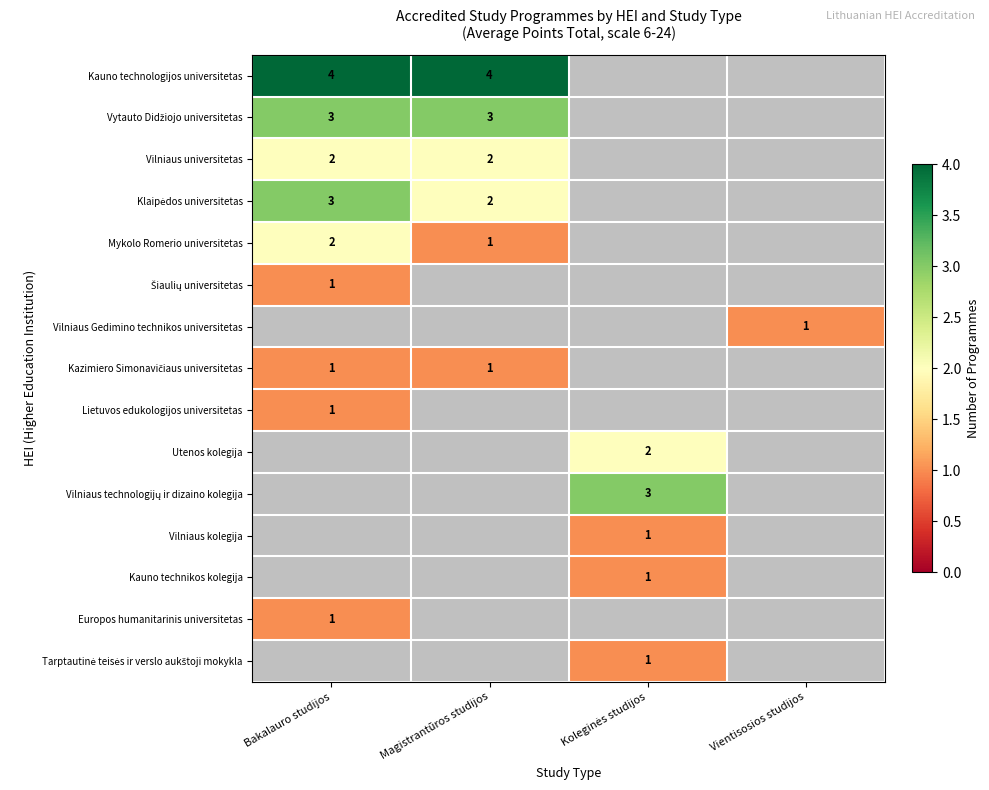

Which has a higher value, Koleginės studijos or Bakalauro studijos?

Bakalauro studijos